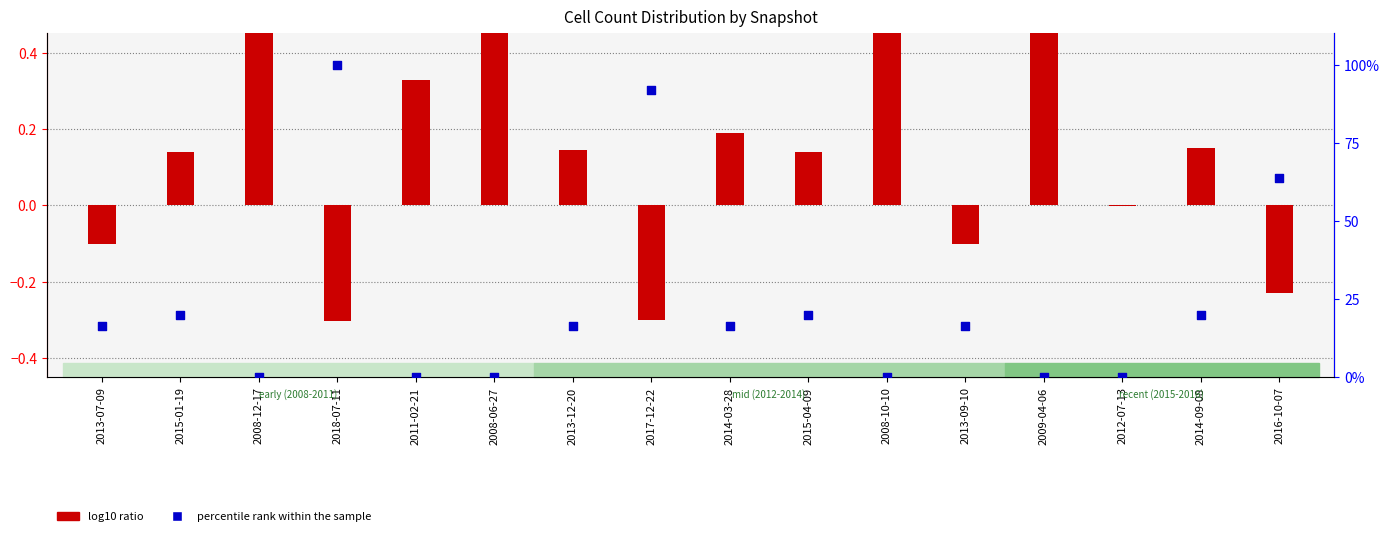

Which series reaches the maximum Y coordinate?

percentile rank within the sample